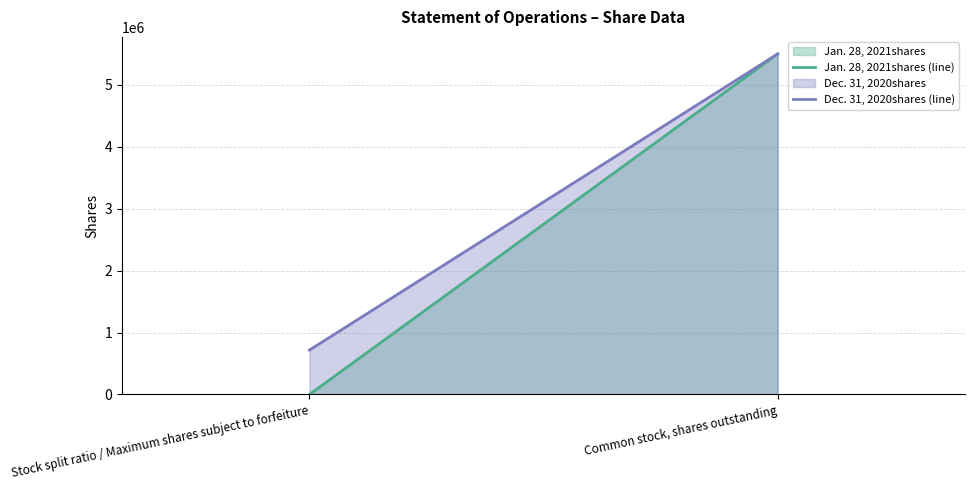

Rank the series by their average value, from lowest to highest.

Jan. 28, 2021shares, Dec. 31, 2020shares